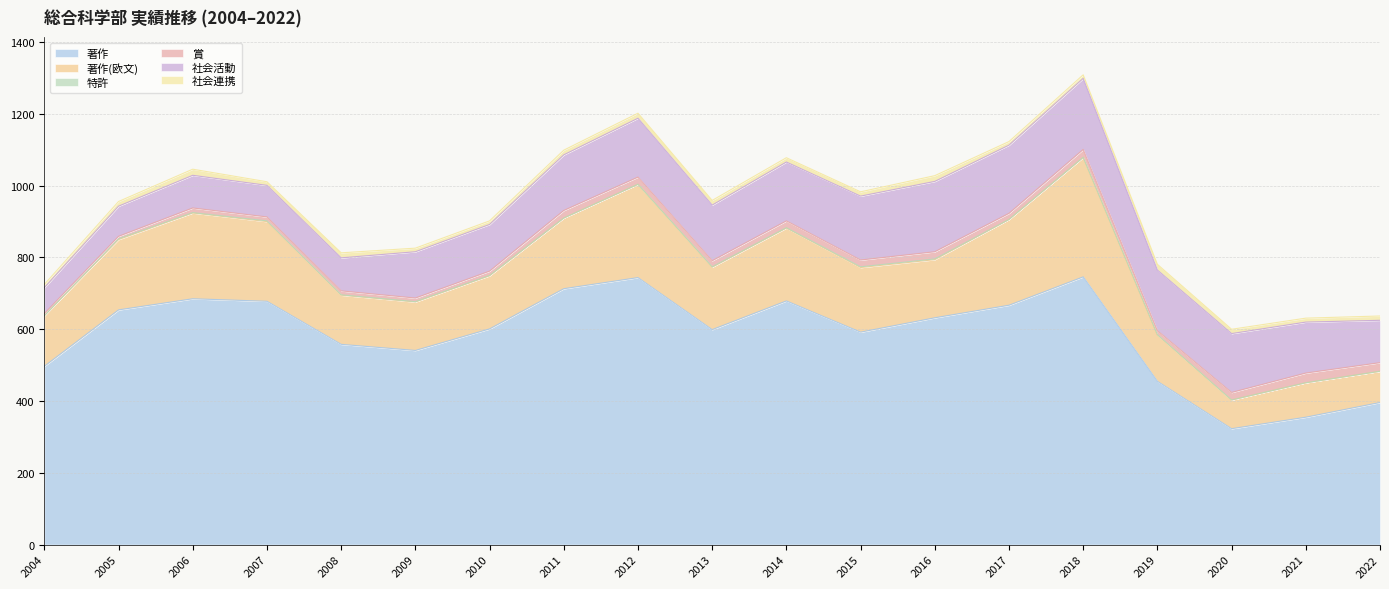

How many values in the 特許 series are below 1?

8